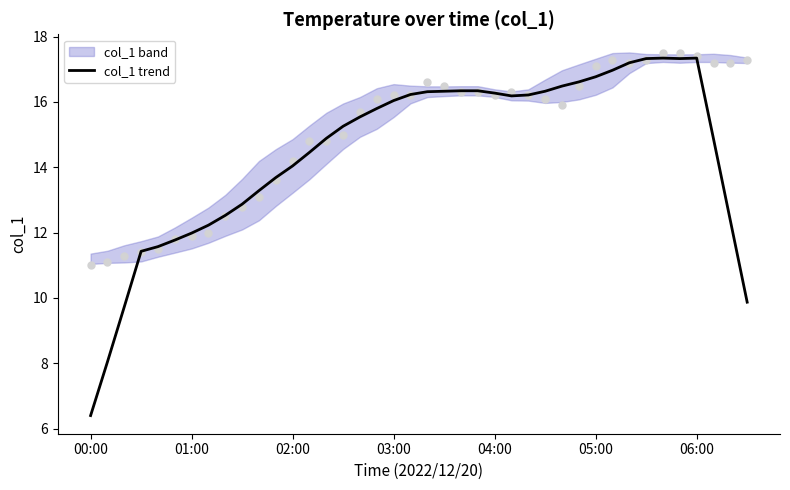

What is the minimum value for col_1 trend?

6.4